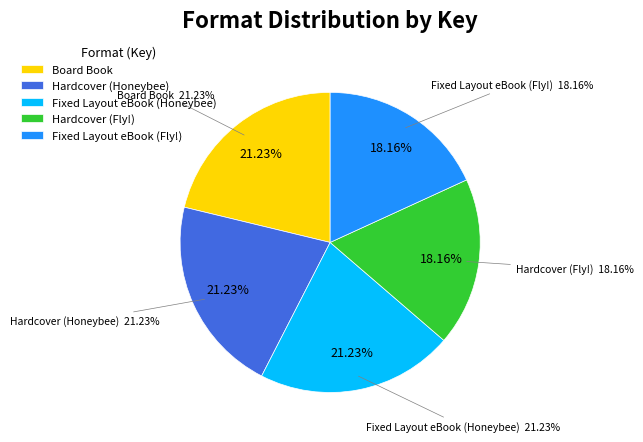

What is the ratio of the value at Board Book to the value at Hardcover (Honeybee)?

1.0